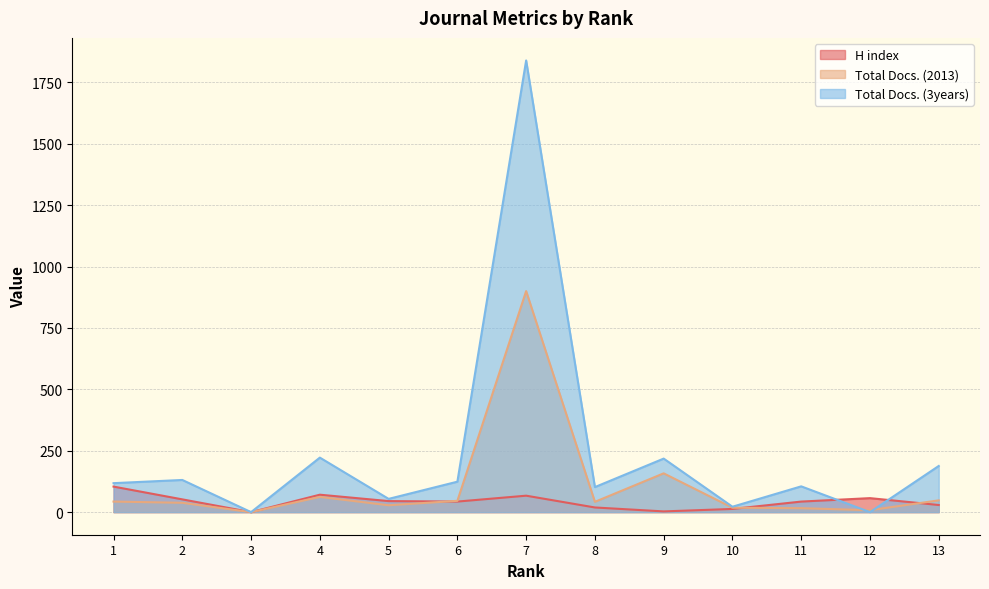

Between 6 and 8, which is larger?

6